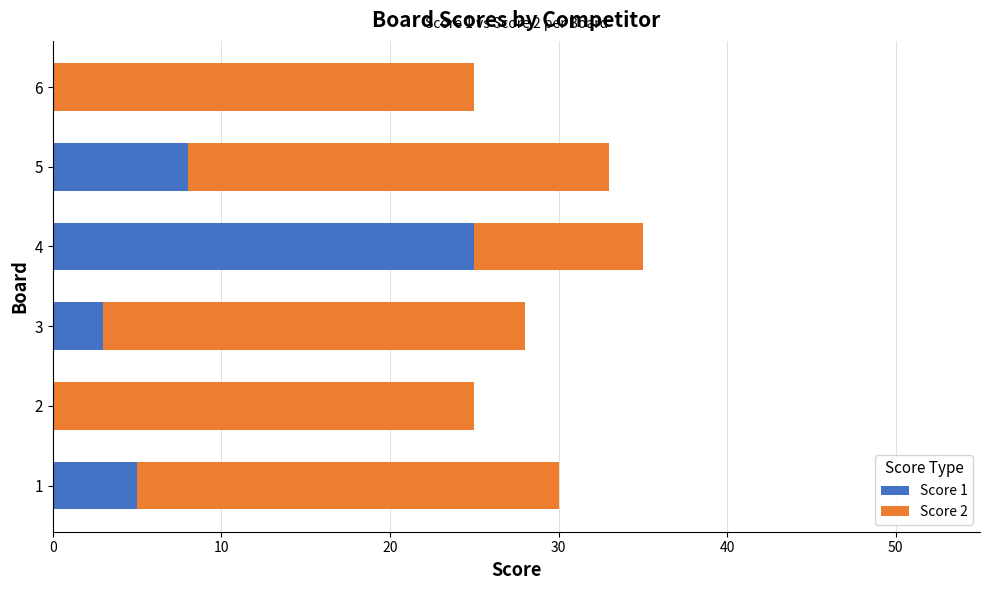

True or false: Score 1 has a value of 0 at 6.

True